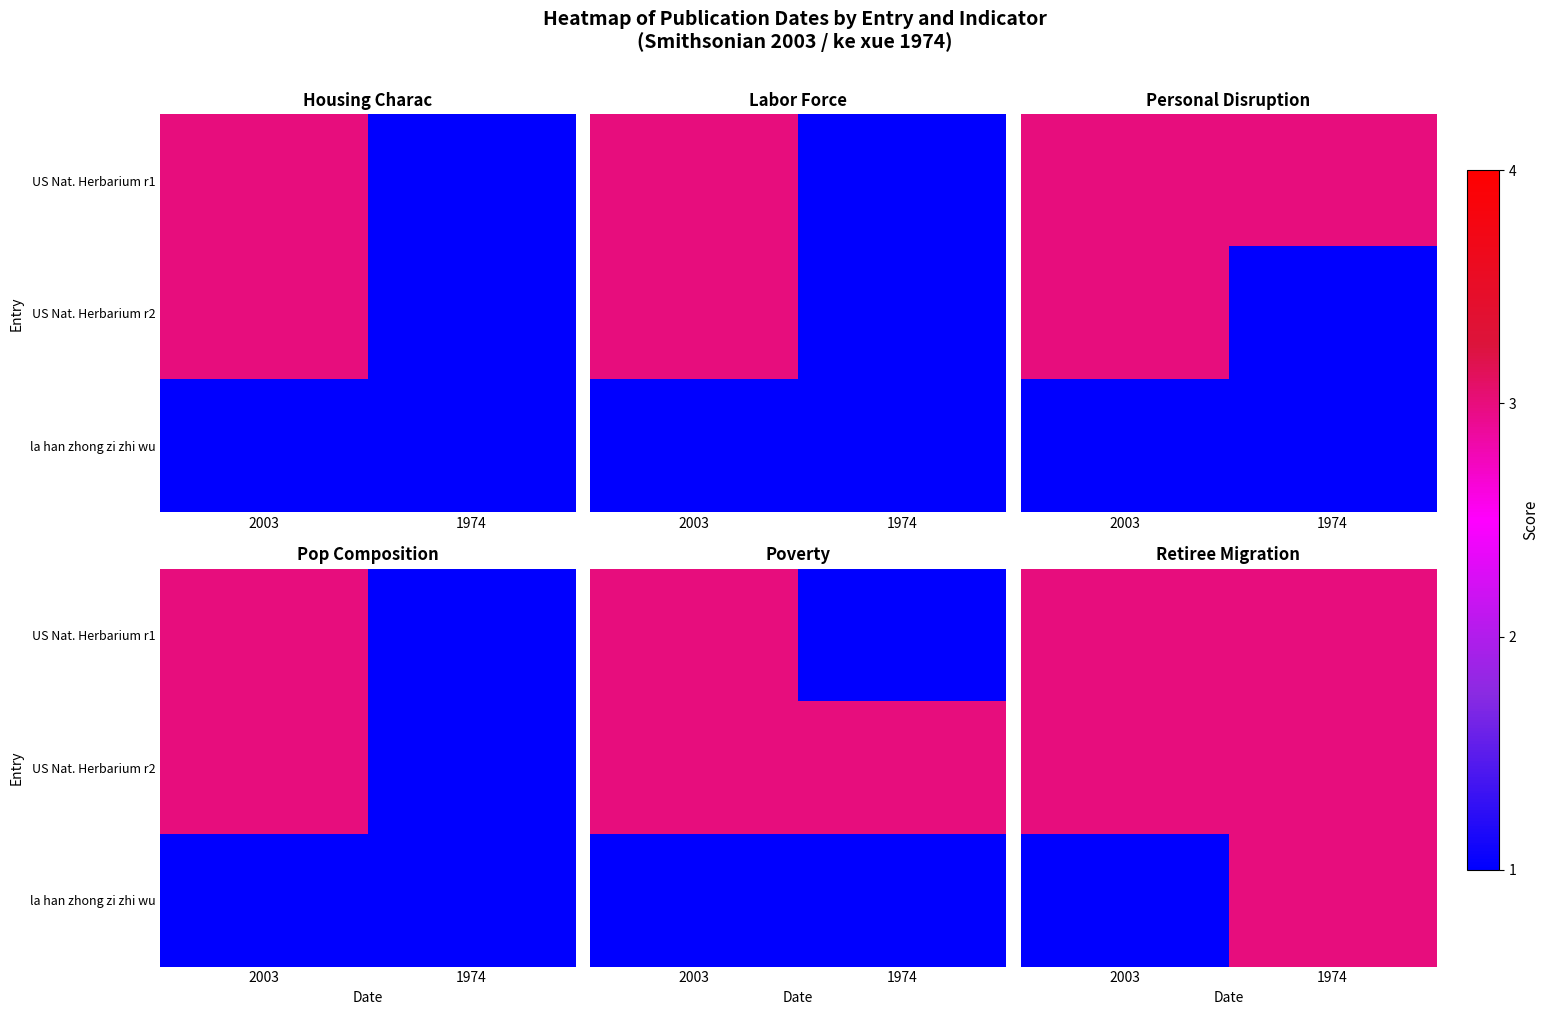

True or false: US Nat. Herbarium r1 has a value of 3 at 1974.

True